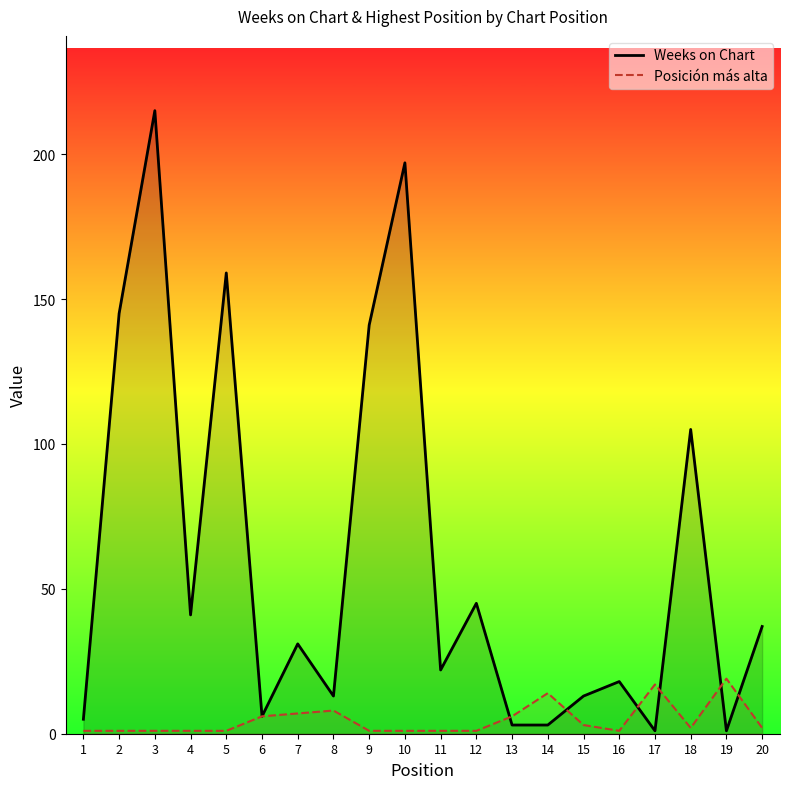

Reading left to right, what are all the values shown in this chart?

Weeks on Chart: 5	145	215	41	159	6	31	13	141	197	22	45	3	3	13	18	1	105	1	37
Posición más alta: 1	1	1	1	1	6	7	8	1	1	1	1	6	14	3	1	17	2	19	2